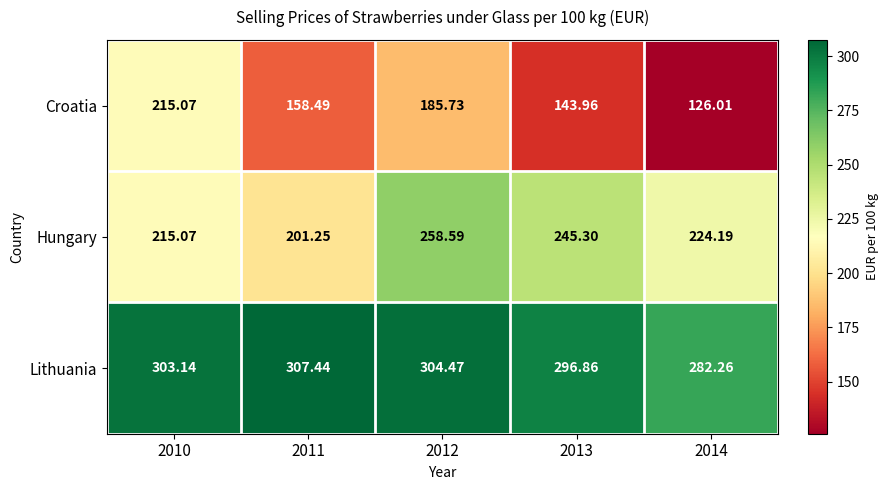

At which category does the chart reach its peak across all series?

2011